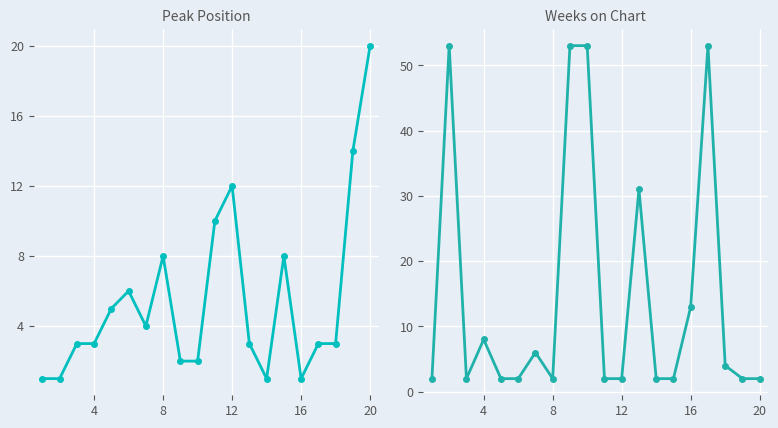

Rank the series by their average value, from highest to lowest.

Weeks on Chart, Peak Position